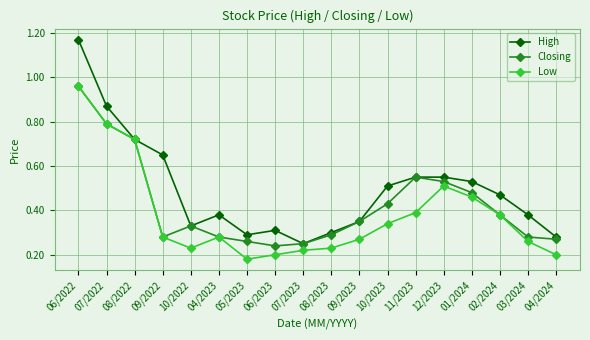

Which series has the largest range (max minus min)?

High